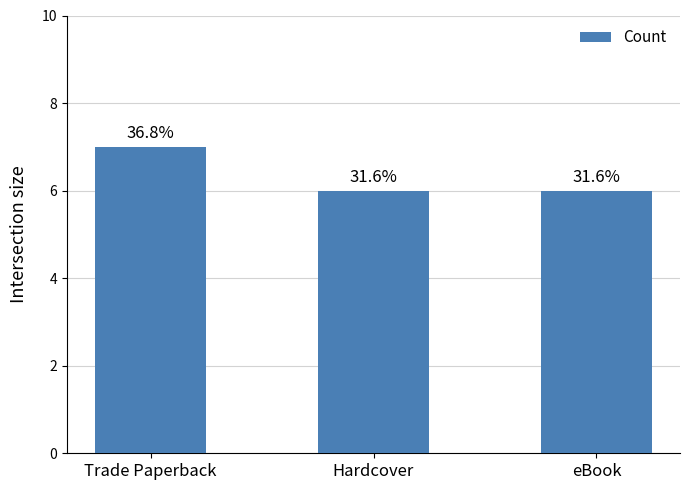

How many bars are there in total?

3